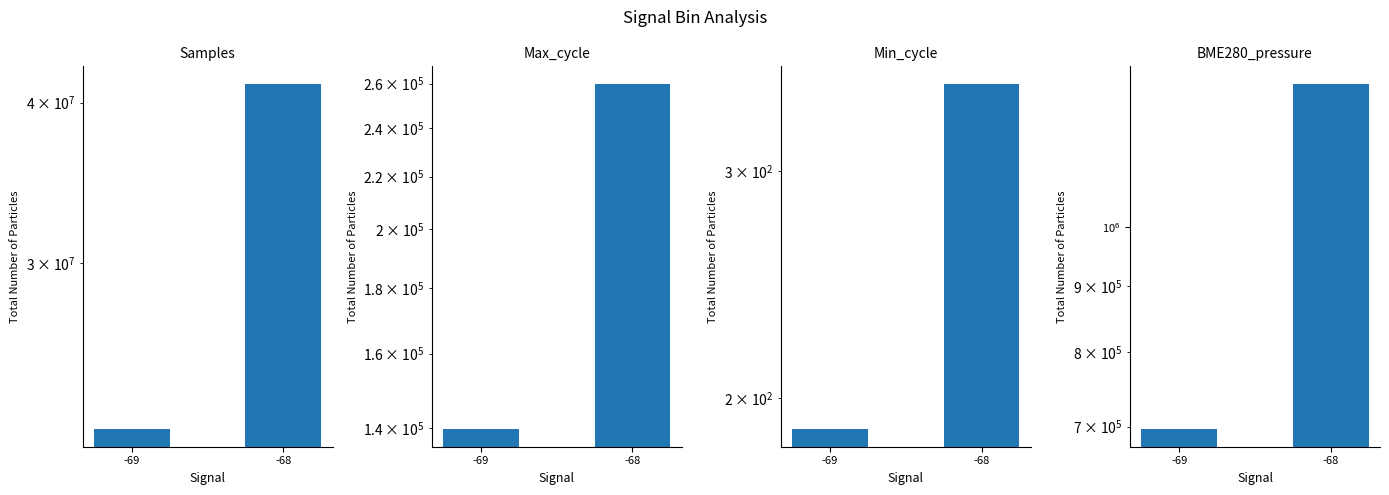

The value of Samples at -69 is 22275591.0. True or false?

True